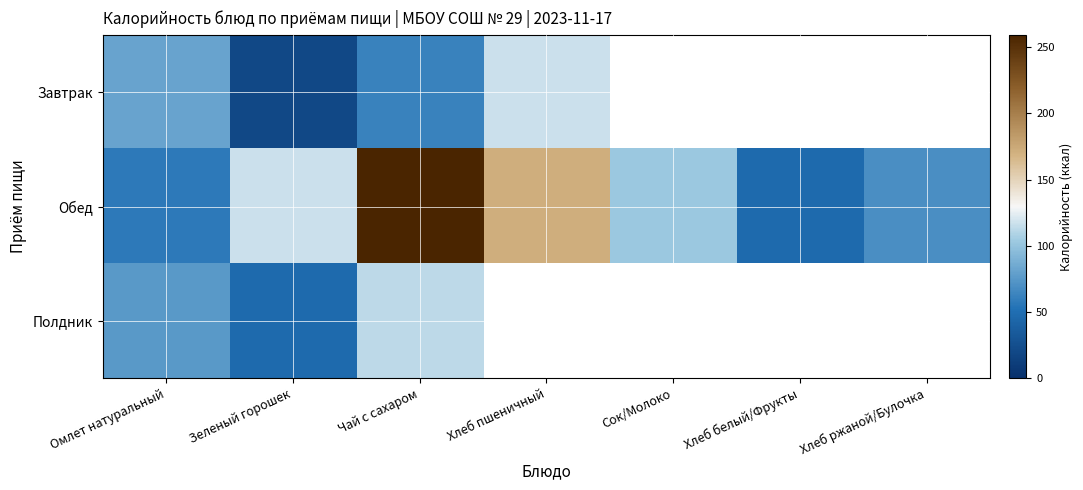

At how many categories does at least one series exceed 72?

5